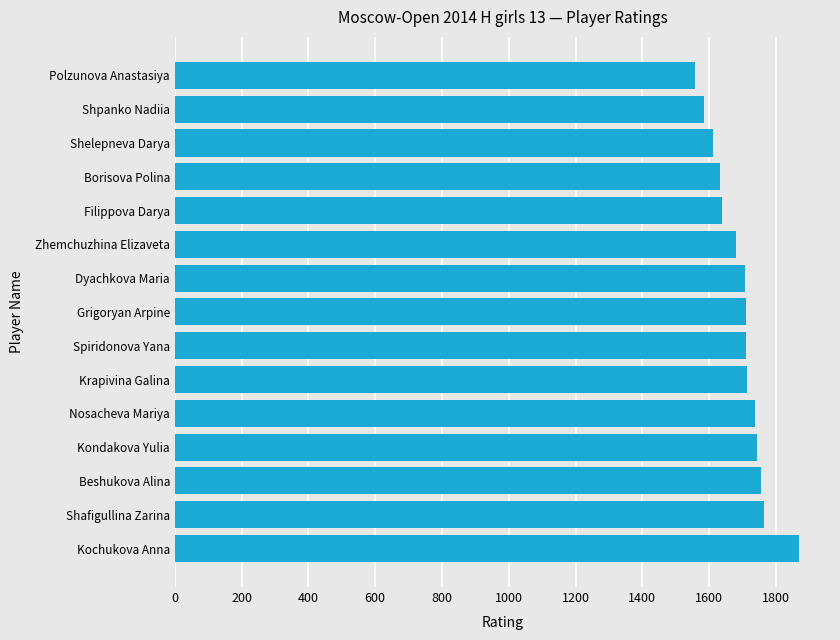

What is the difference between the maximum and minimum values?

311